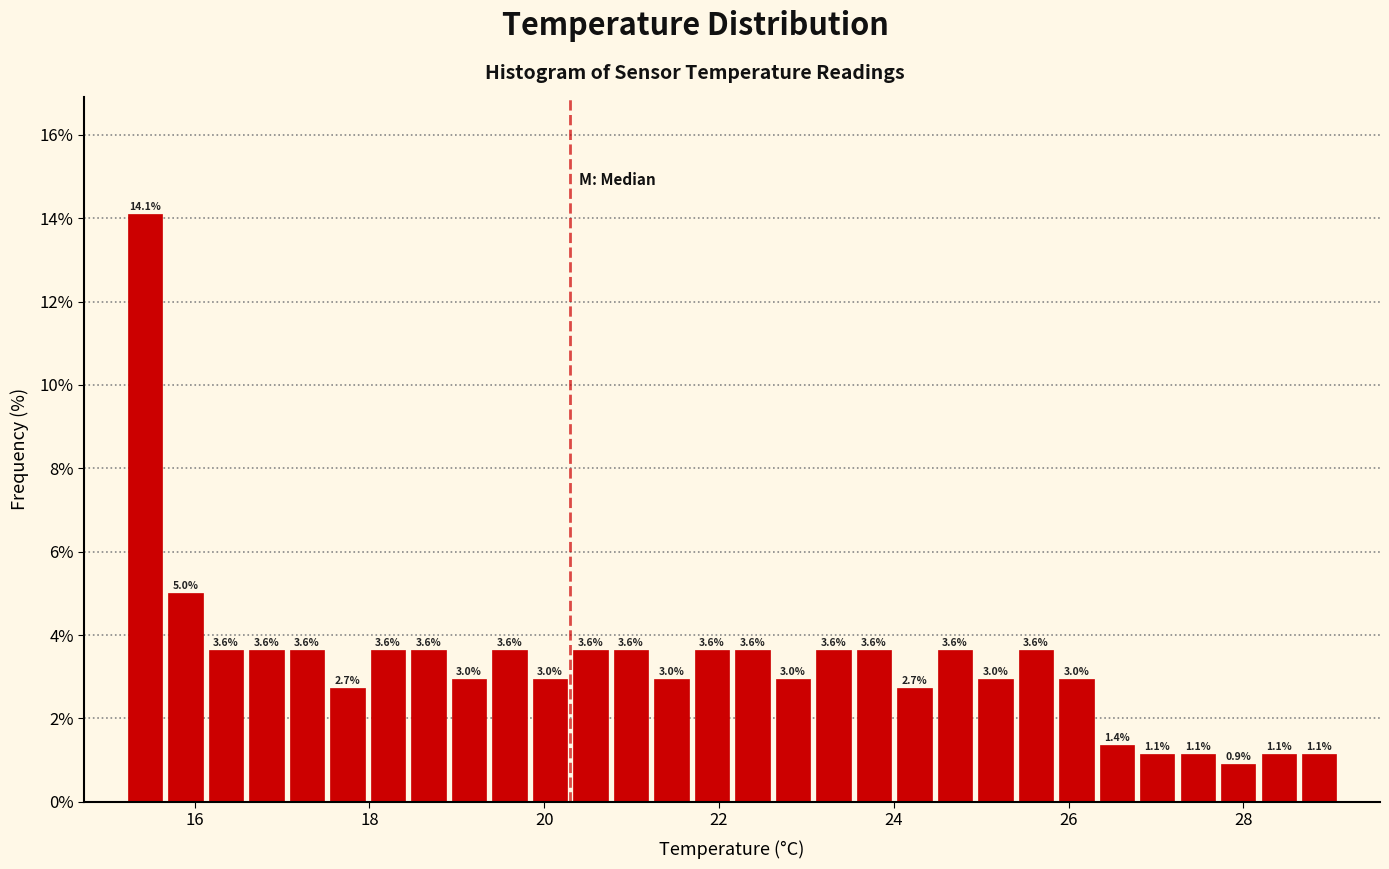

Around what value on the x-axis is the tallest bar? Give the approximate position of its centre, as read against the axis.

15.4